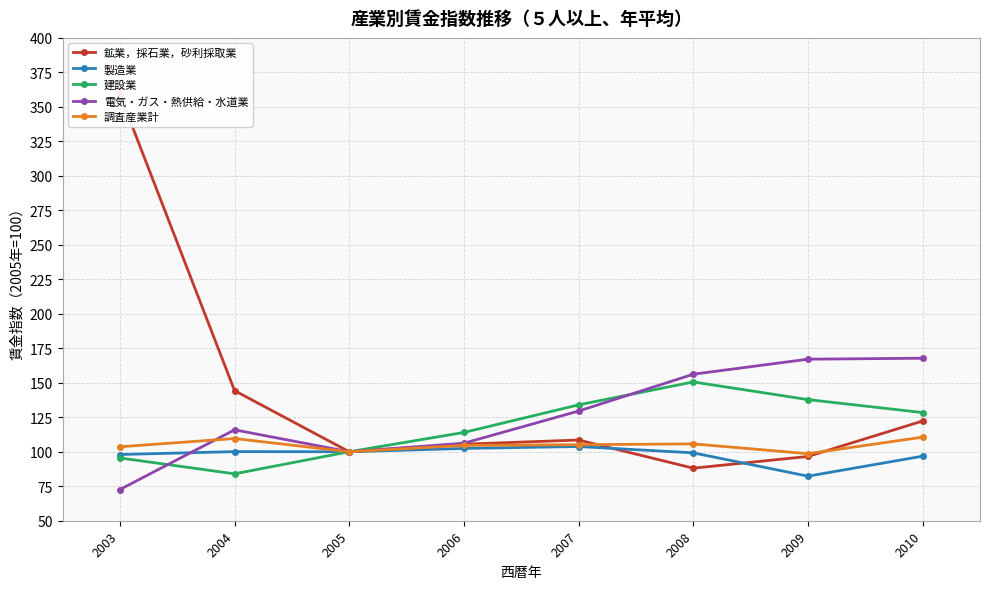

What is the sum of all 鉱業，採石業，砂利採取業 values?

1124.4